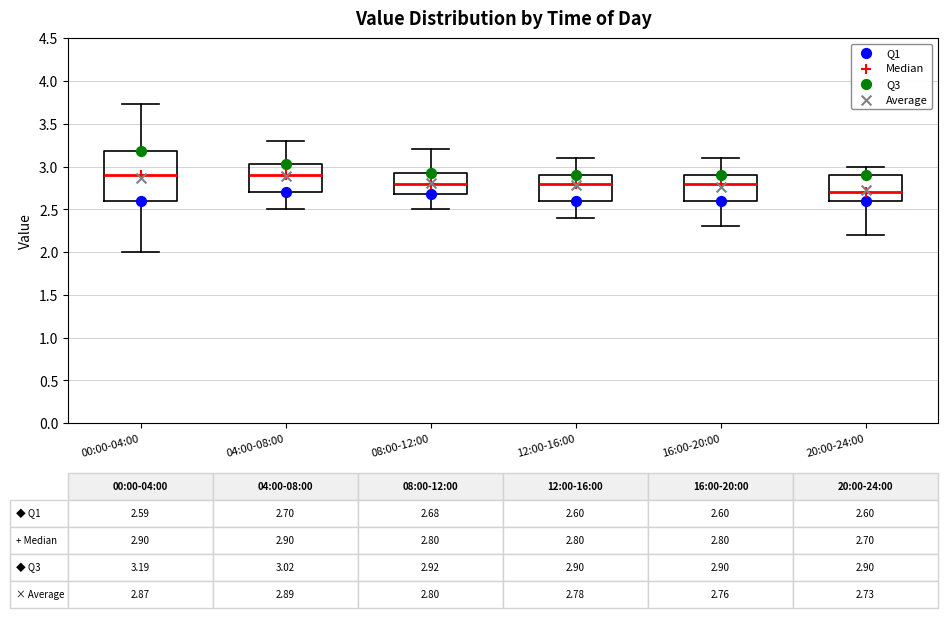

Comparing the boxes themselves (not the whiskers), which one is the tallest?

00:00-04:00